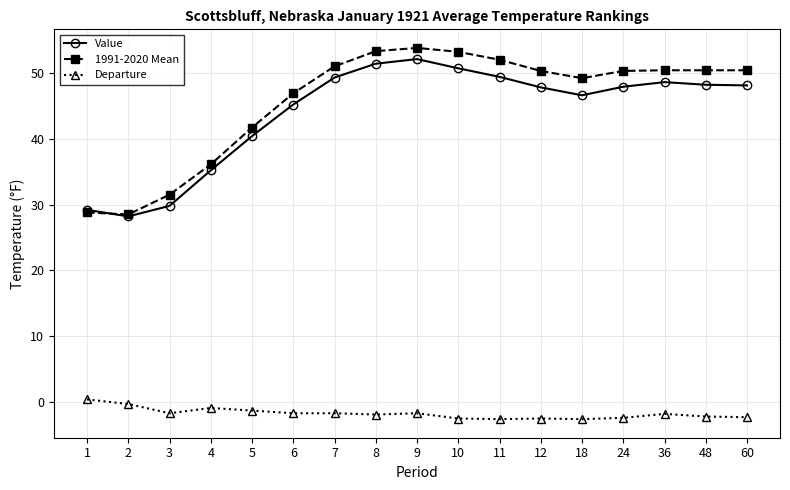

How many lines are shown in the chart?

3